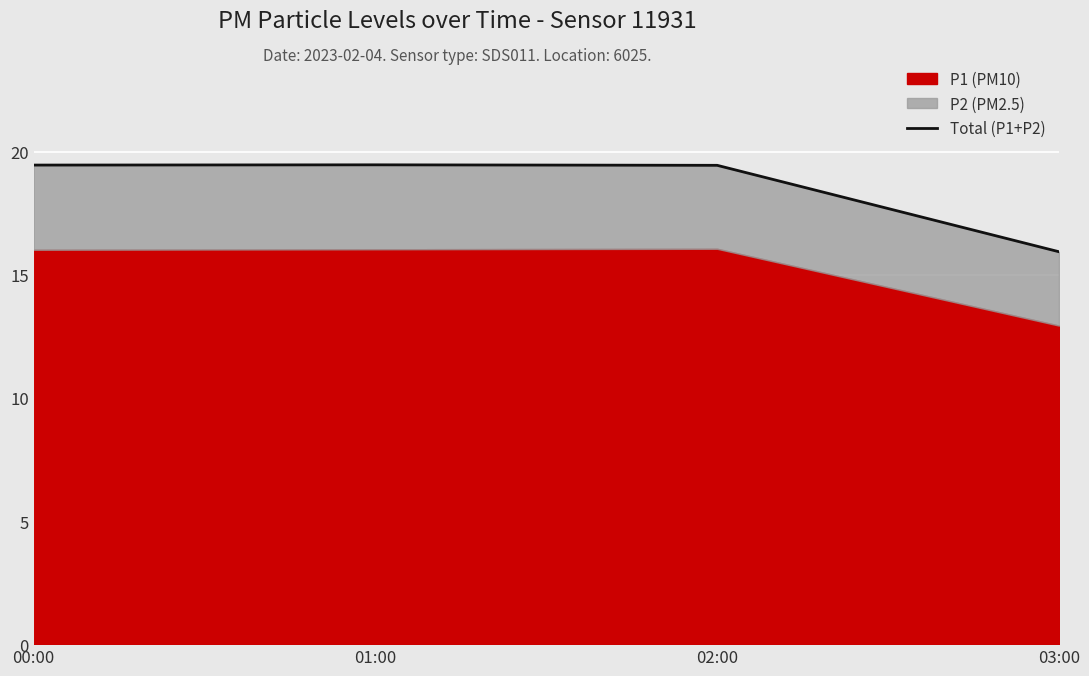

Approximately how many times larger is the value at 01:00 compared to 03:00?

1.2